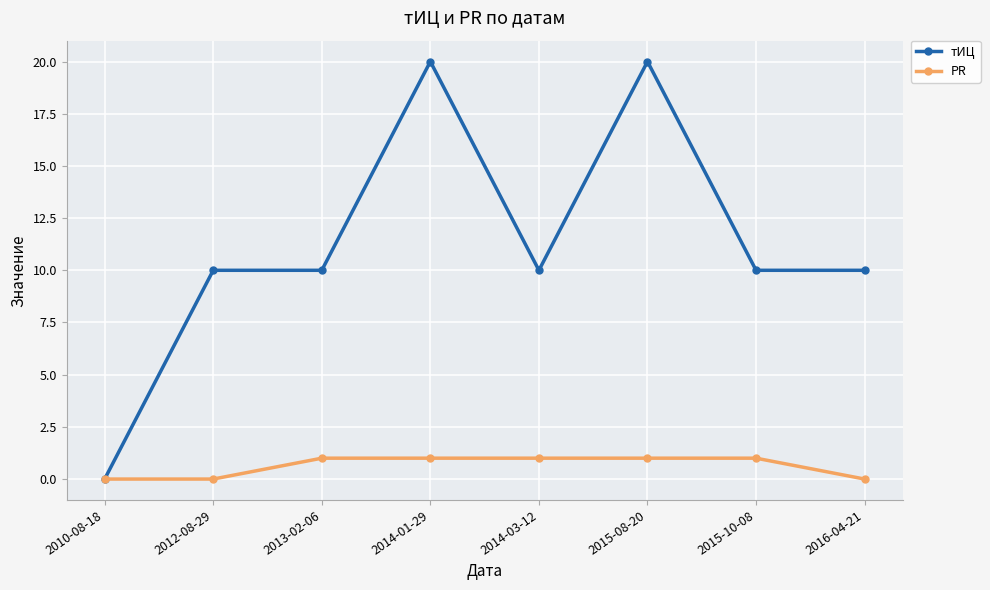

Which series has the largest range (max minus min)?

тИЦ